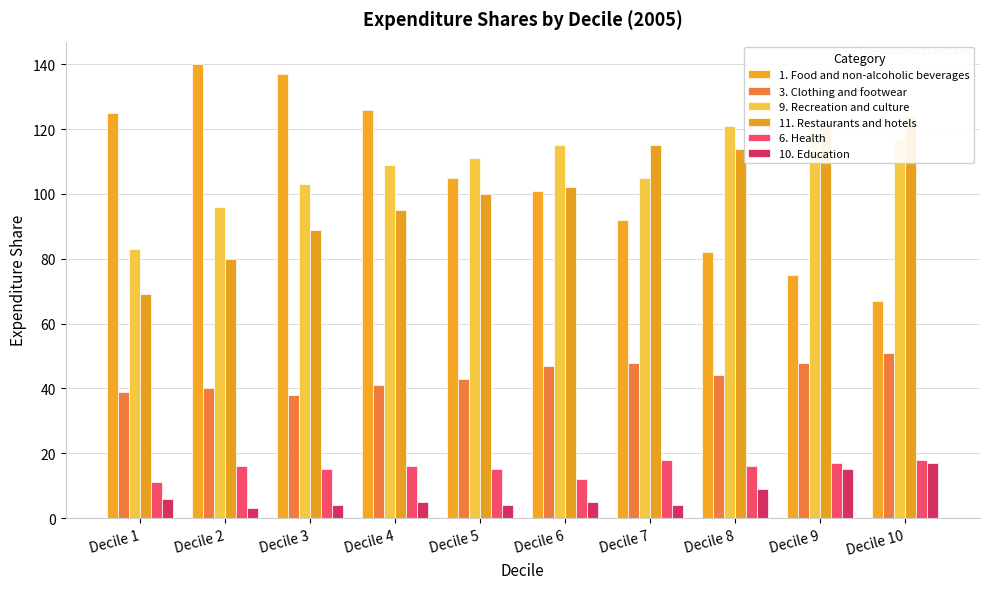

What are all the series names shown in the legend?

1. Food and non-alcoholic beverages, 3. Clothing and footwear, 9. Recreation and culture, 11. Restaurants and hotels, 6. Health, 10. Education